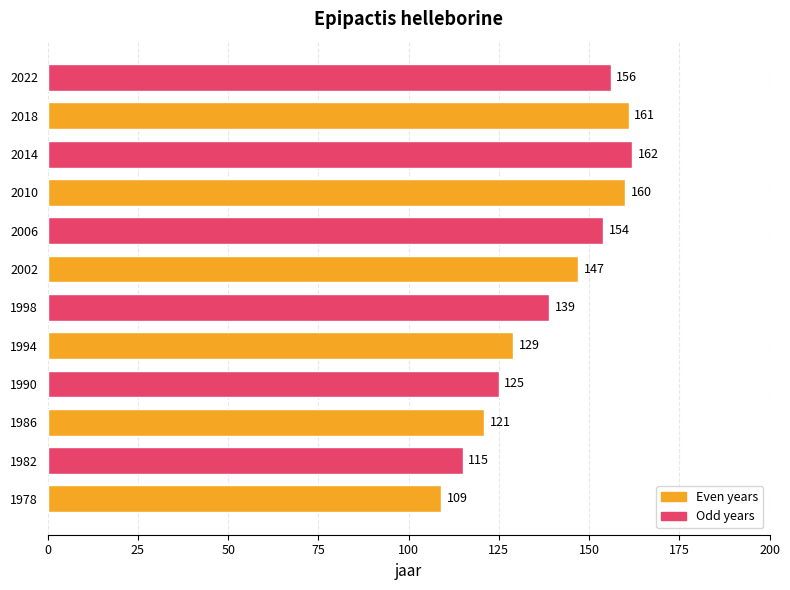

Reading bottom to top, what are all the values shown in this chart?

1978=109	1982=115	1986=121	1990=125	1994=129	1998=139	2002=147	2006=154	2010=160	2014=162	2018=161	2022=156